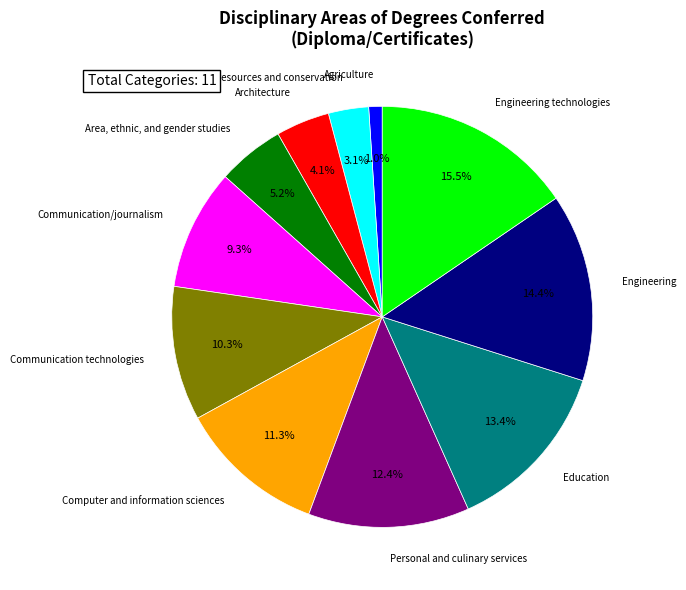

To the nearest percent, what is the difference between the largest and smallest slice percentages?

14%